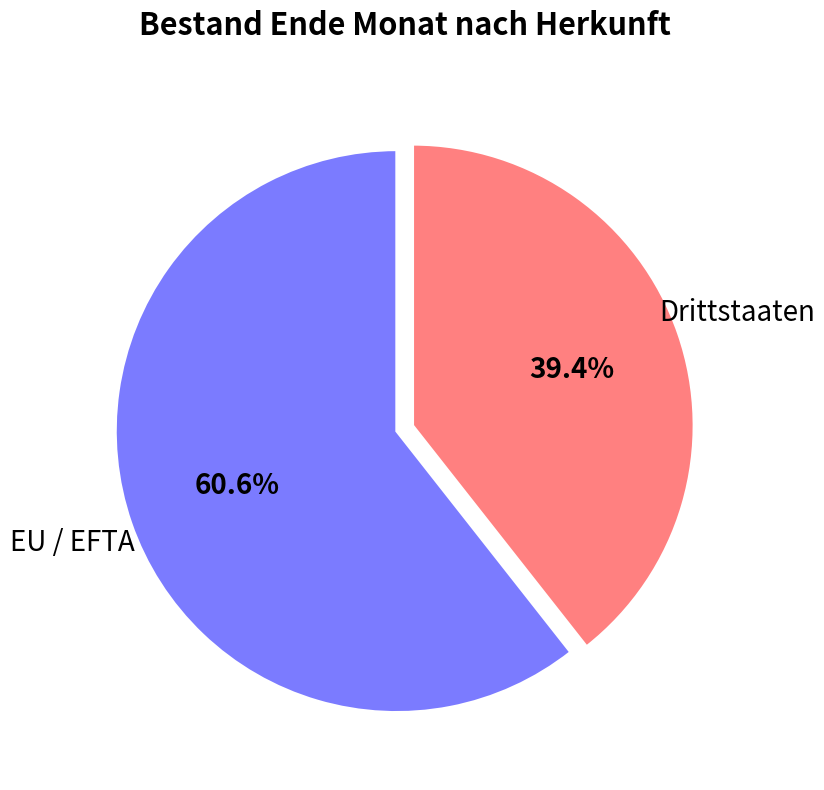

Is there a majority slice in this chart?

Yes